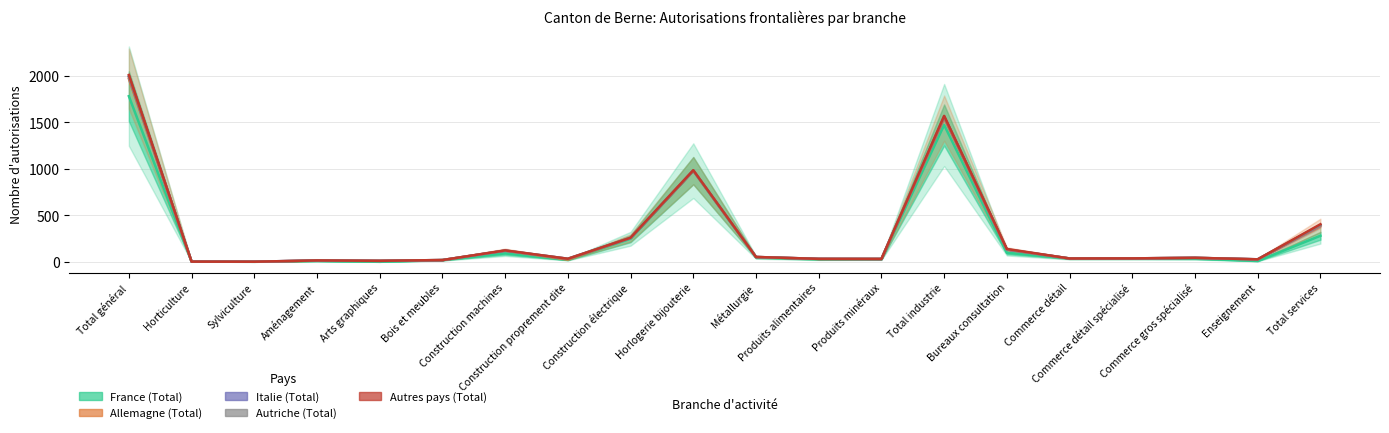

True or false: Autriche (Total) and Allemagne (Total) cross at least once.

False